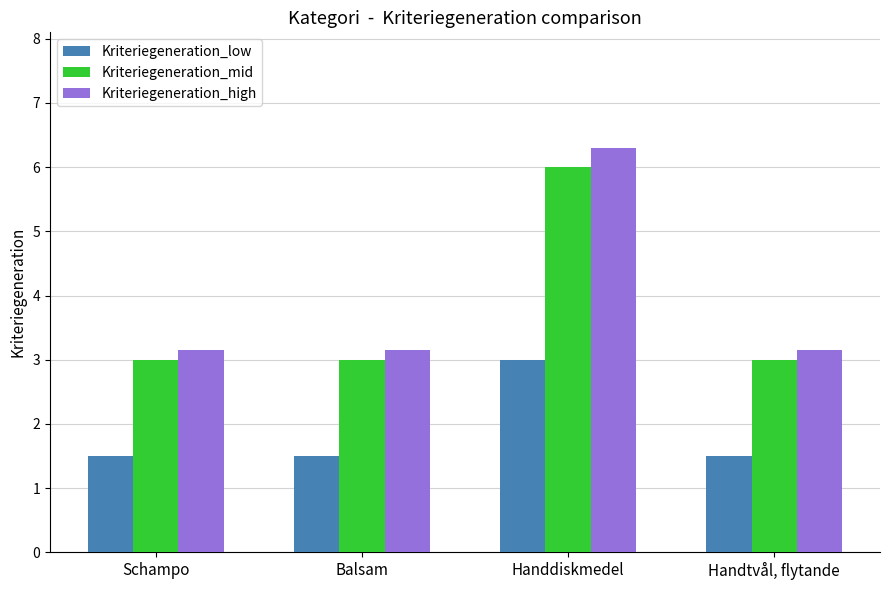

What is the greatest value displayed?

6.3